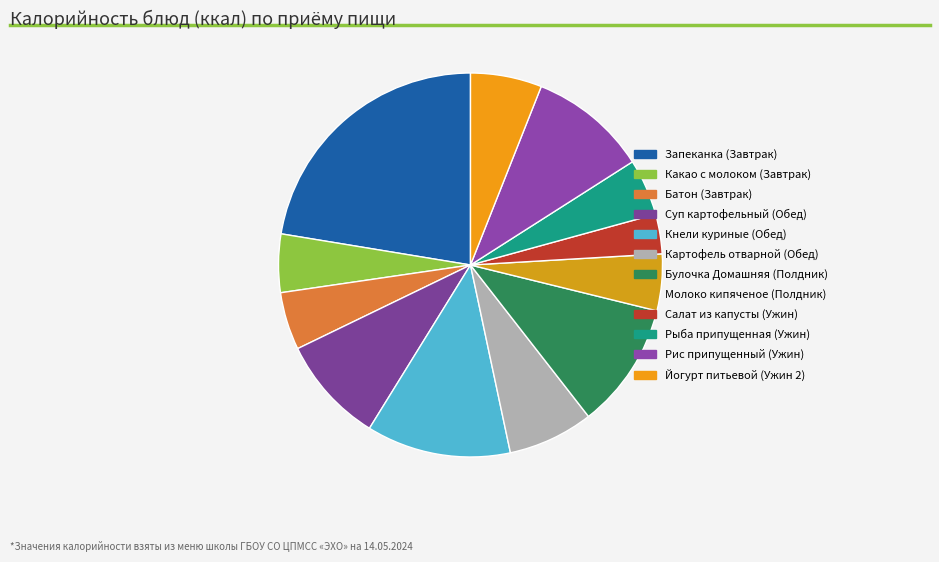

True or false: Суп картофельный (Обед) accounts for 2% of the total.

False